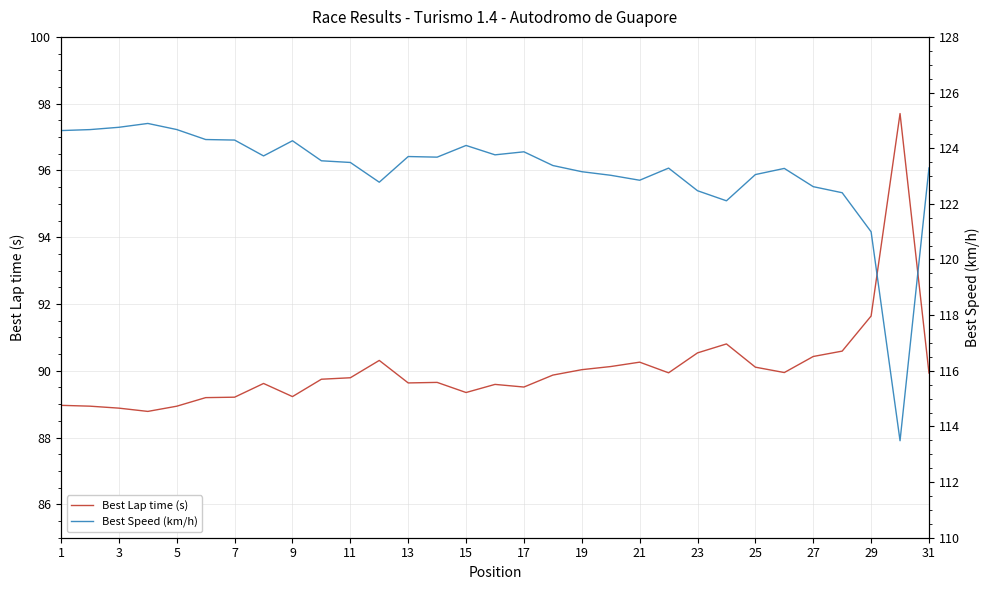

The Best Lap time (s) series shows 89.2 at 7. True or false?

True